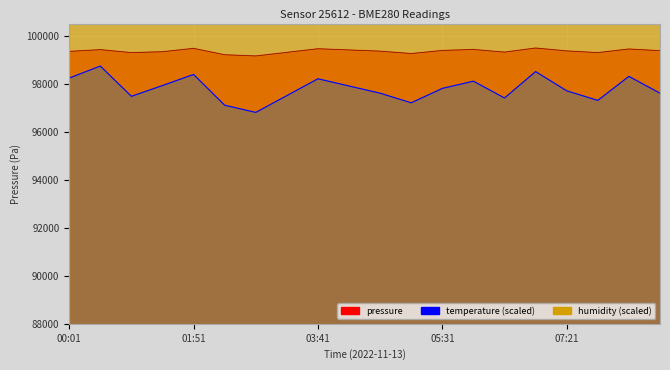

The pressure series shows 138751.4 at 01:51. True or false?

False